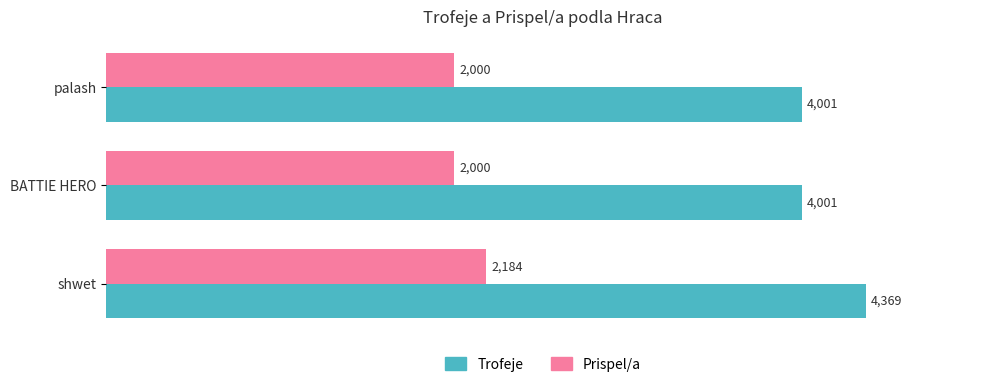

Is it true that Trofeje equals 2840 at shwet?

False